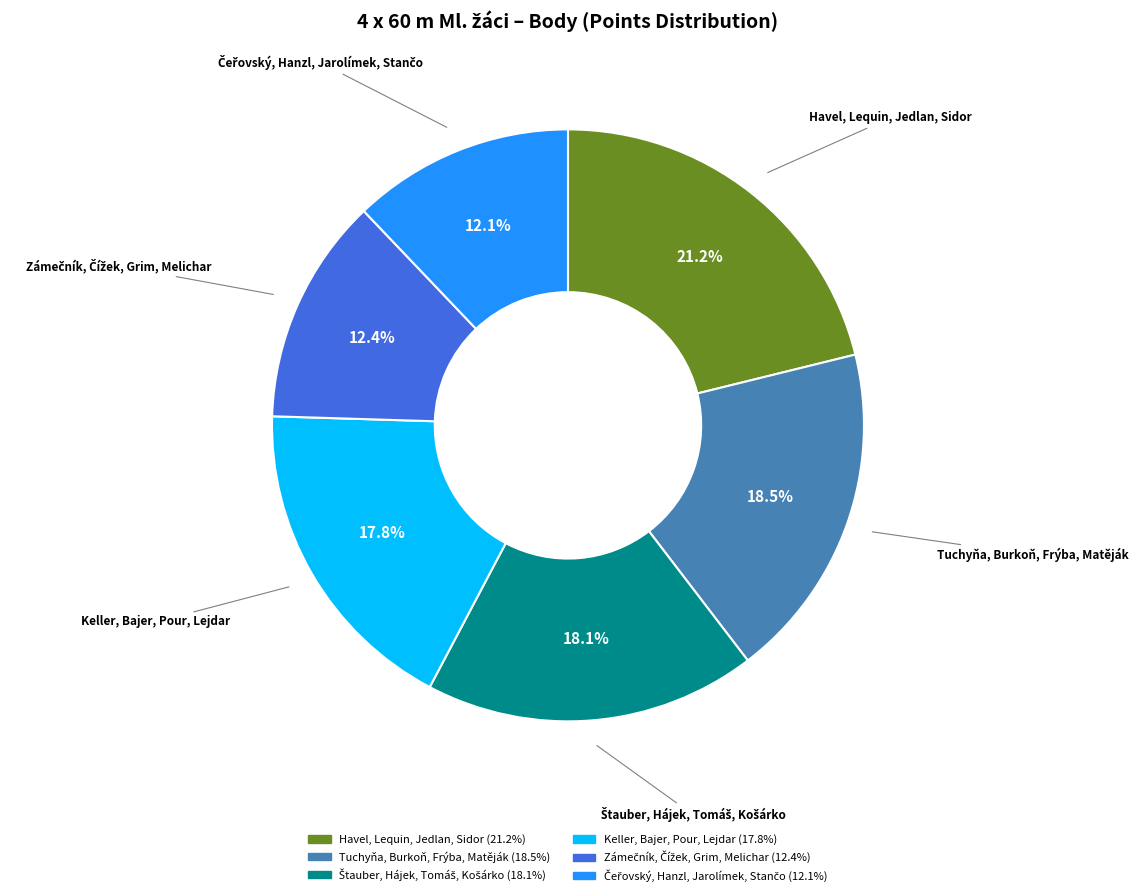

Does Keller, Bajer, Pour, Lejdar represent more than half of the total?

No